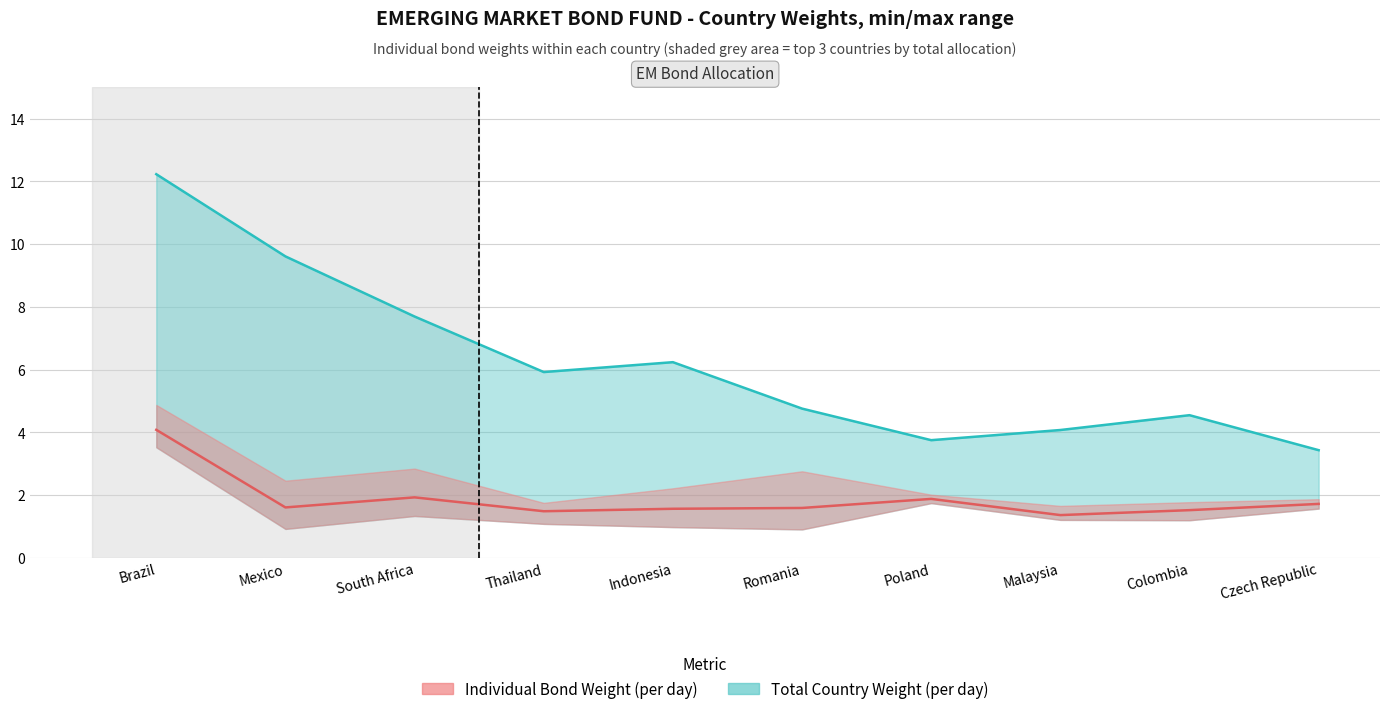

The Total Weight series shows 6.9 at Malaysia. True or false?

False